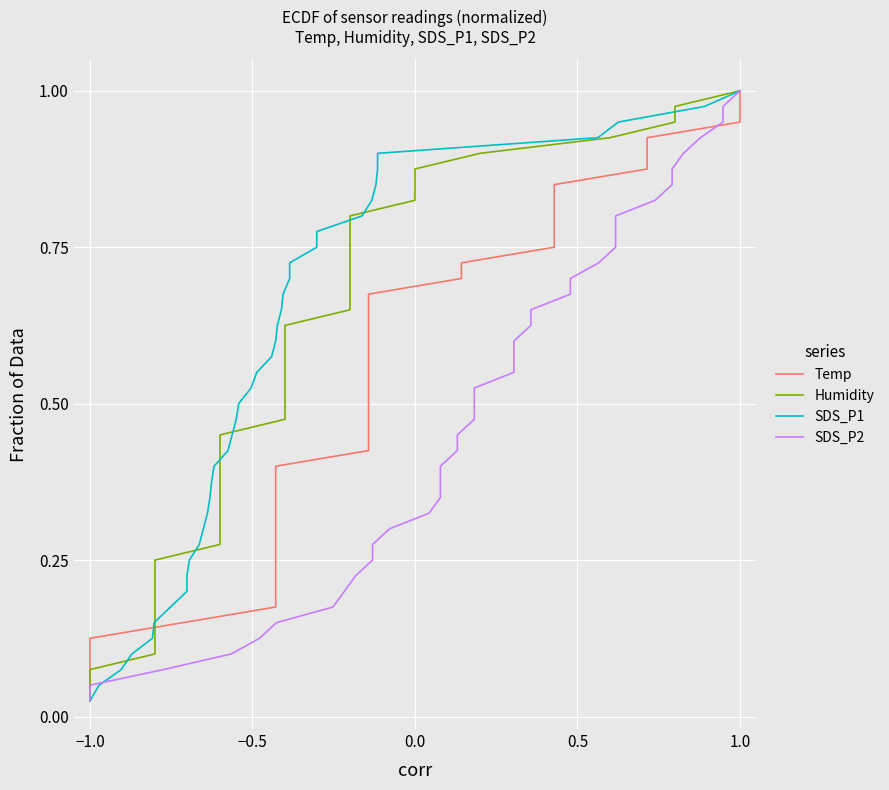

Is this an area chart (filled region under the line)?

No